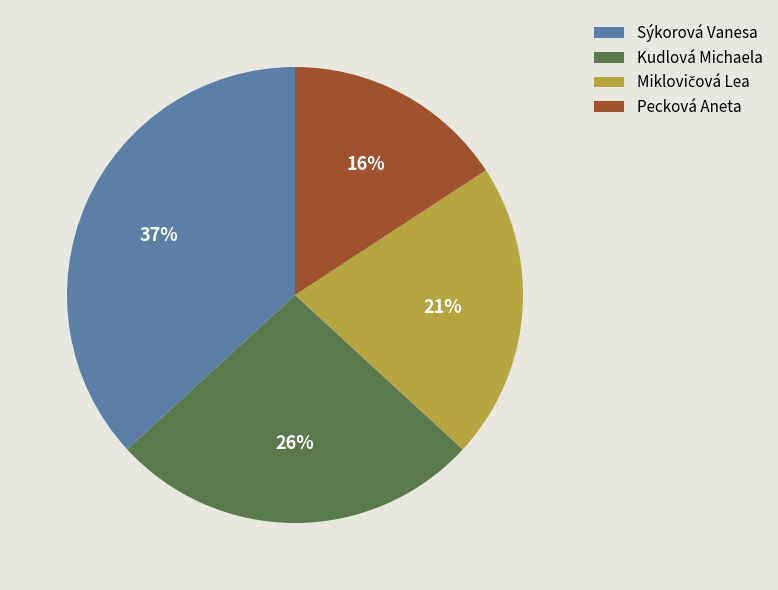

How many slices are in this pie chart?

4